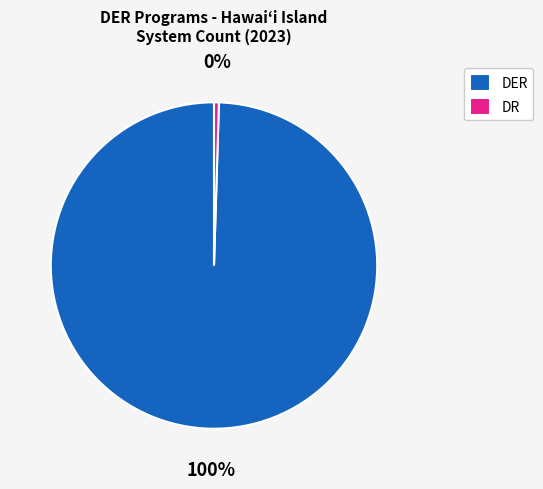

Is it true that DR is 7% of the pie?

False